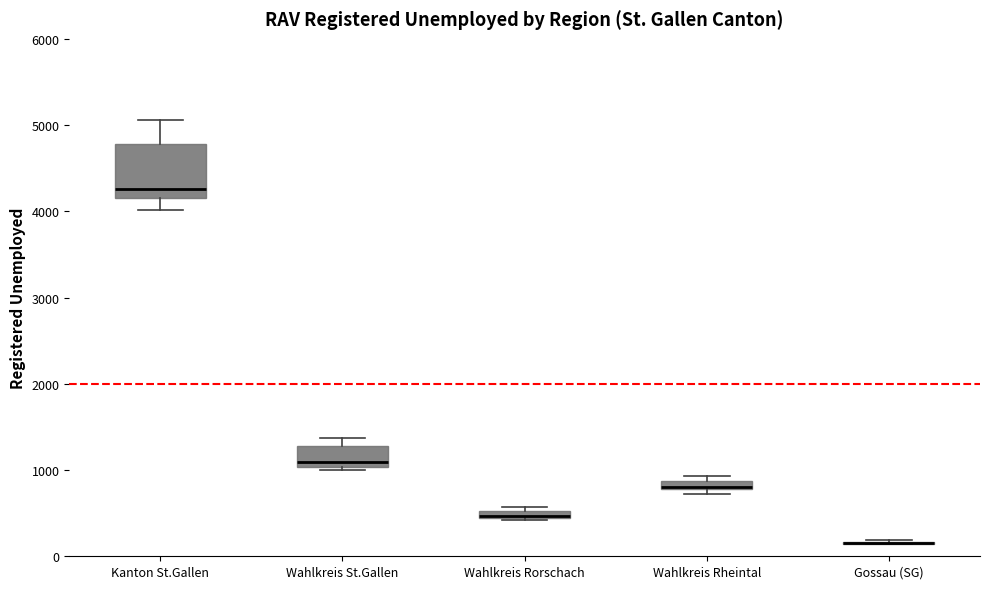

Where is the upper edge of the box for Wahlkreis Rheintal on the y-axis? The values are not printed on the chart, so give them approximately, as read against the axis.

900